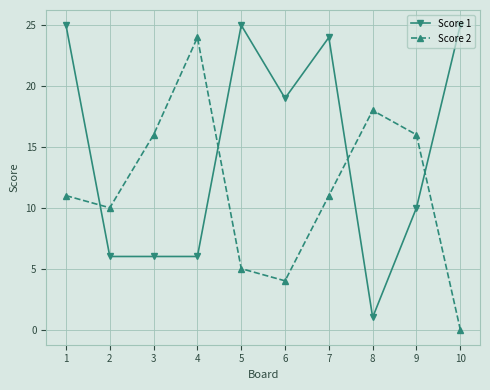

Reading right to left, extract all data points from this chart.

Score 1: 25	10	1	24	19	25	6	6	6	25
Score 2: 0	16	18	11	4	5	24	16	10	11